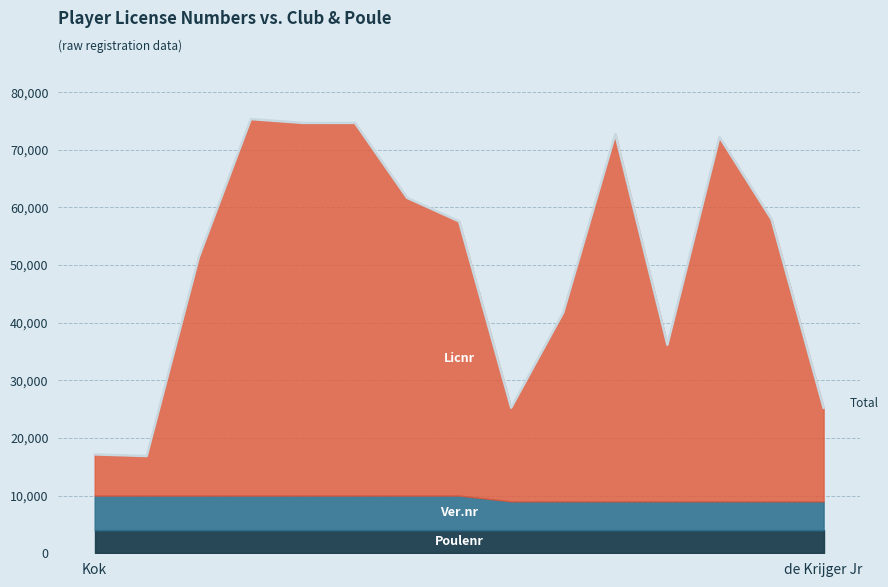

The value at 2 is 72247. True or false?

False